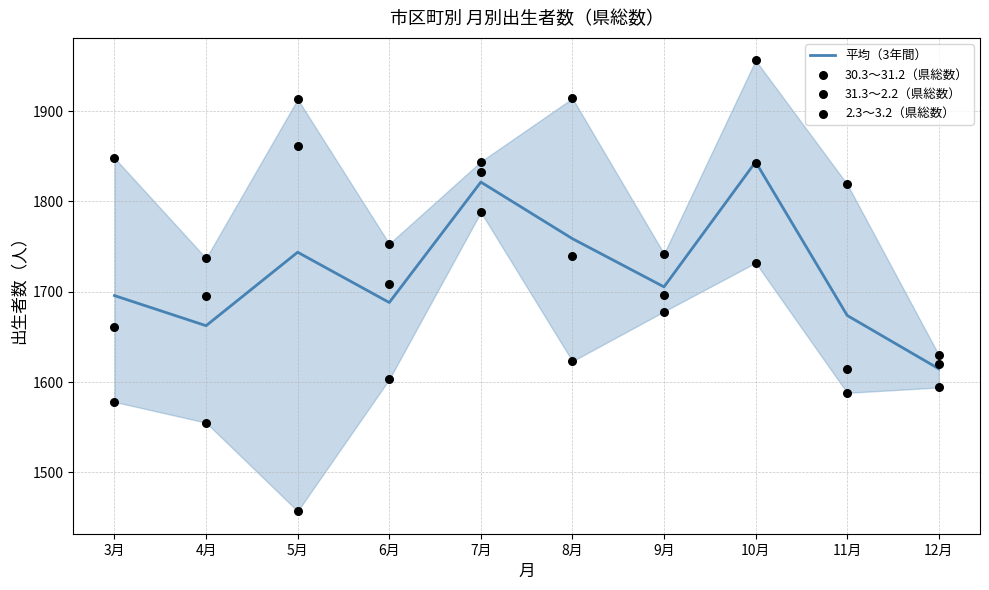

What are all the series names shown in the legend?

平均（3年間）, 30.3～31.2（県総数）, 31.3～2.2（県総数）, 2.3～3.2（県総数）